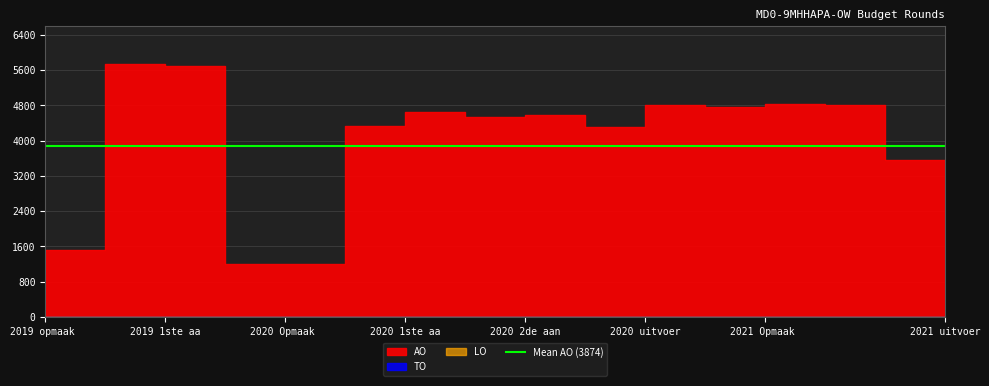

True or false: TO has a value of 0 at 2019 opmaak - goedgekeurd.

True